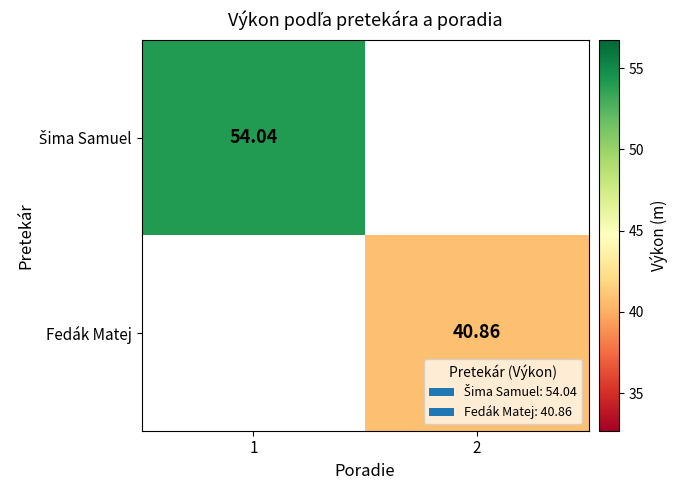

Rank the series at 2 from highest to lowest value.

Šima Samuel, Fedák Matej